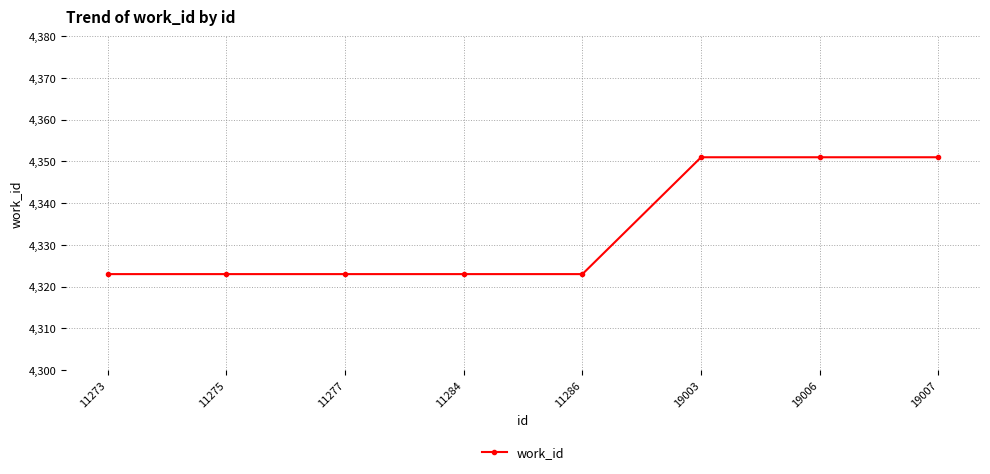

Count the values in the range 4323 to 4351.

8